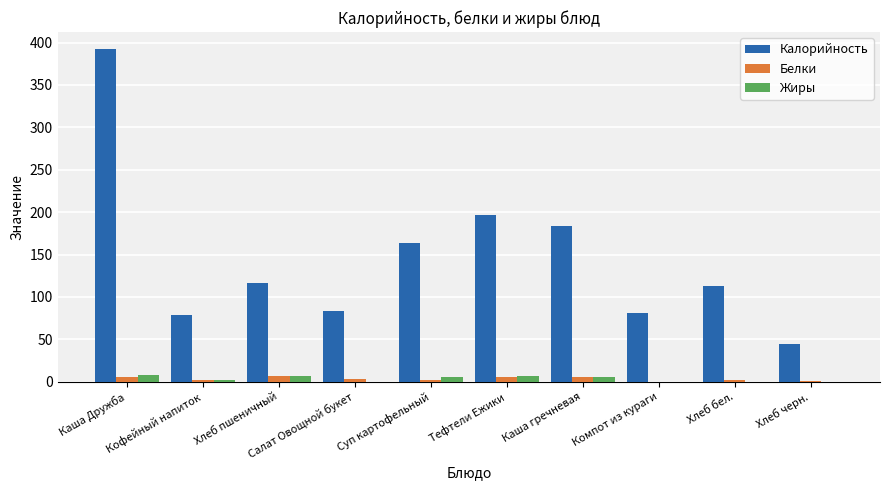

What are all the series names shown in the legend?

Калорийность, Белки, Жиры